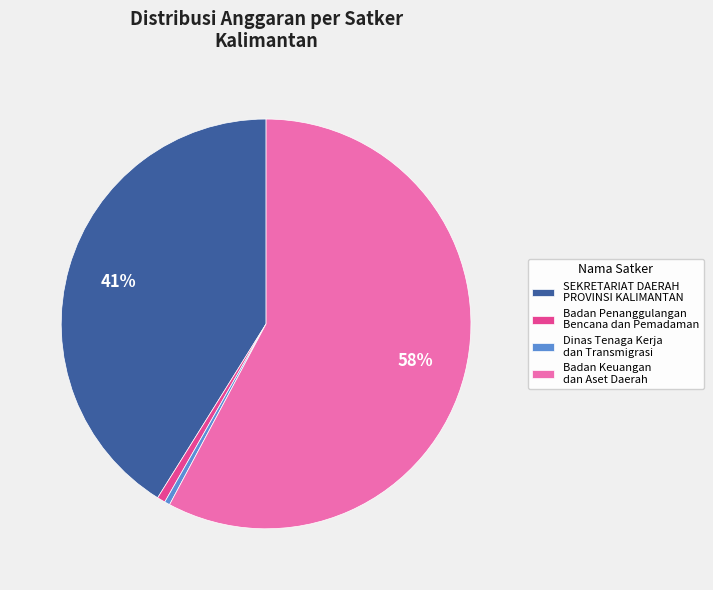

To the nearest percent, what is the average slice percentage?

25%